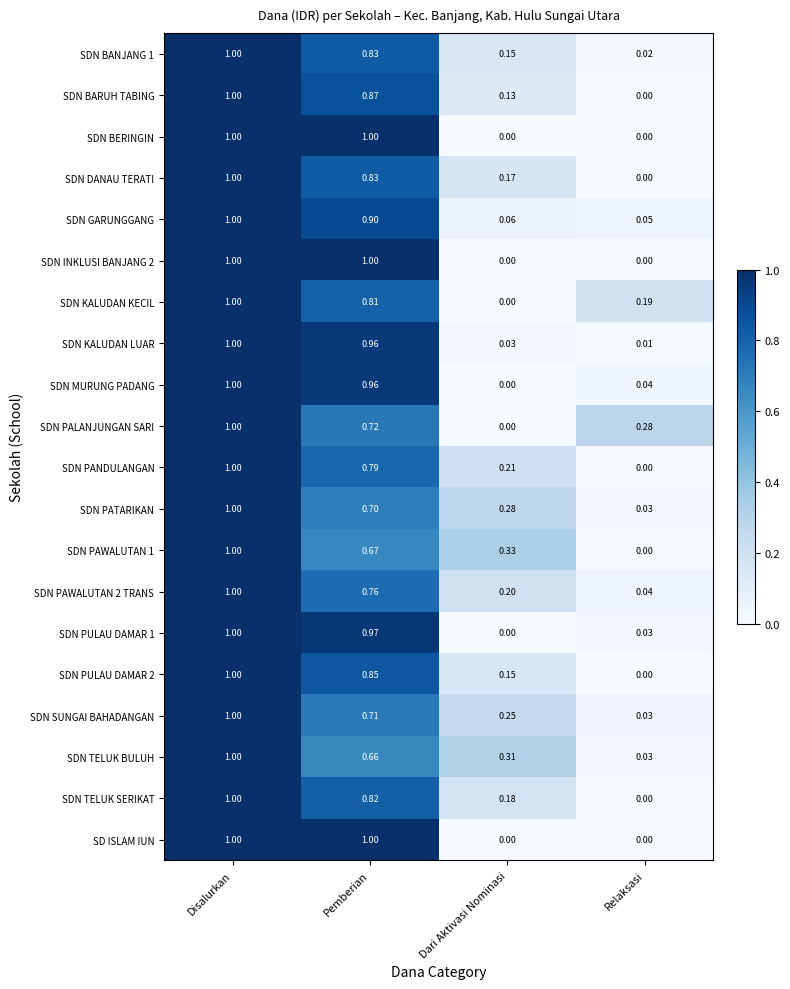

At which label does SDN TELUK BULUH reach its minimum?

Relaksasi